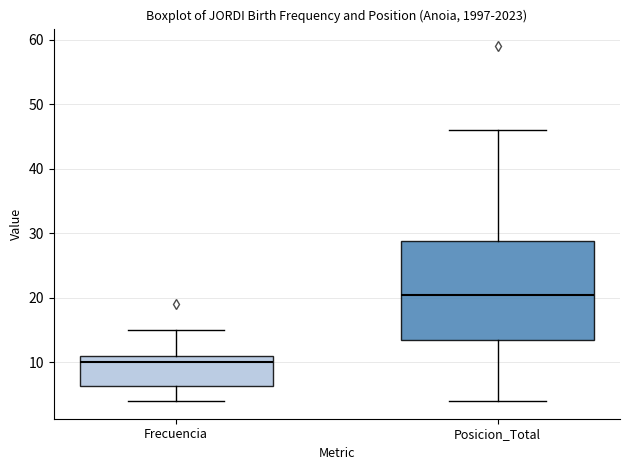

Reading left to right, read every box against the y-axis: the position of its median line, the range the box covers, and the ends of its whiskers. The values are not printed on the chart, so give them approximately, as read against the axis.

Frecuencia: median 10, box 6 to 11, whiskers 4 to 15
Posicion_Total: median 21, box 14 to 29, whiskers 4 to 46